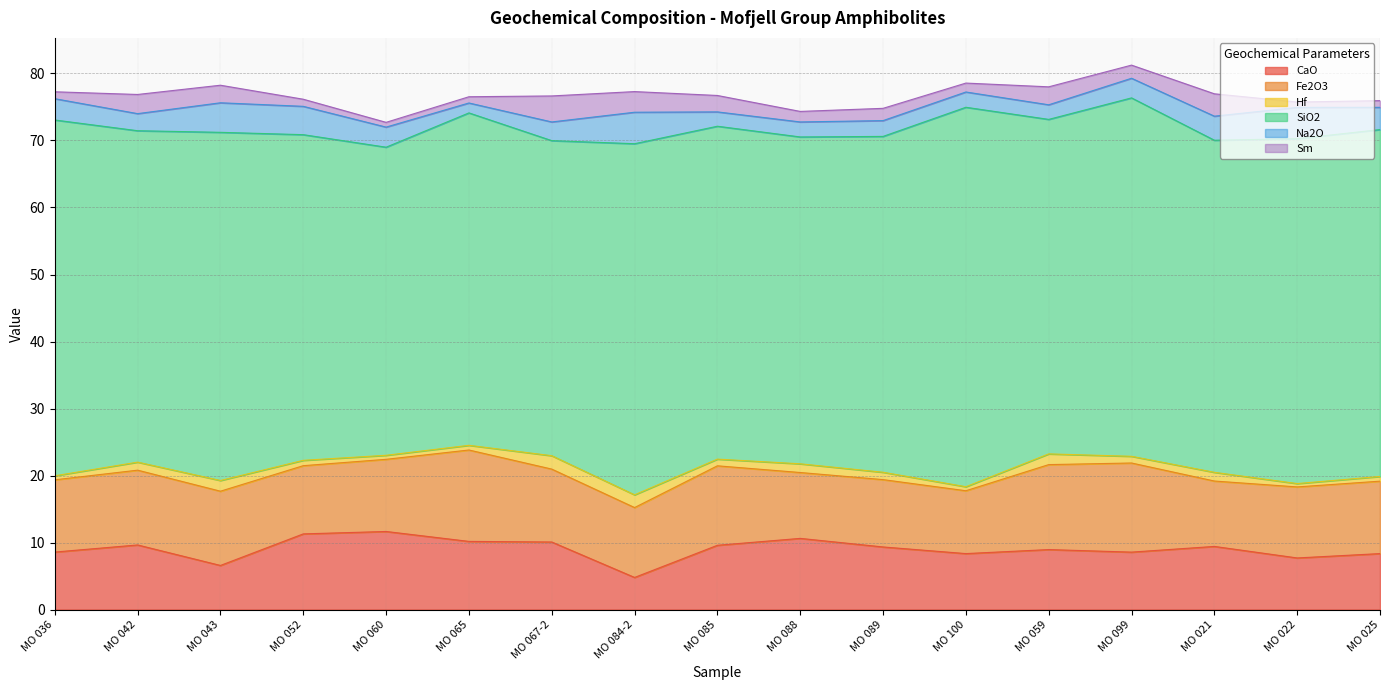

At which category does the chart reach its peak across all series?

MO 100